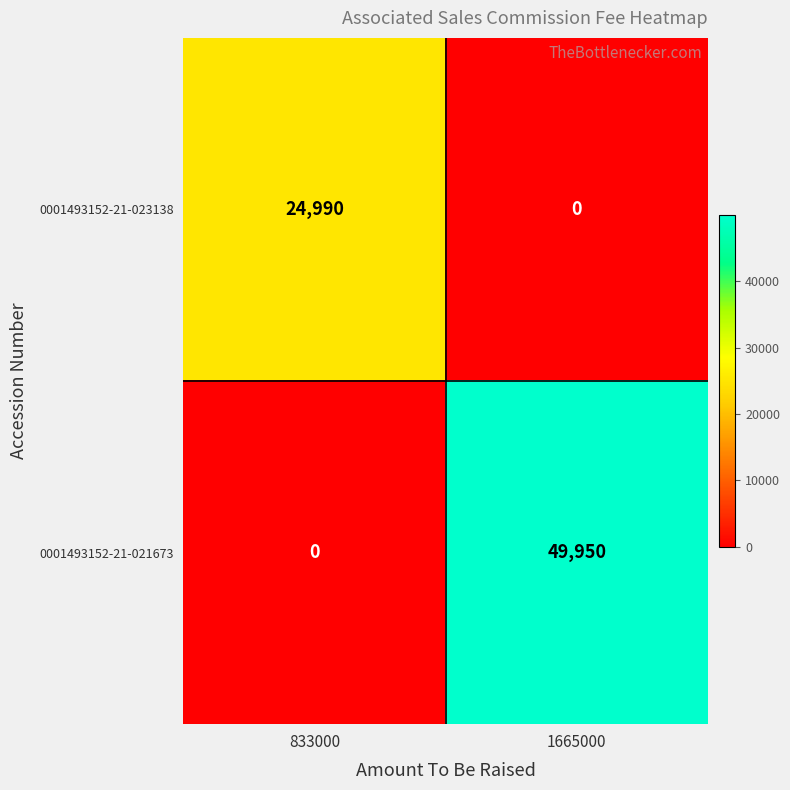

Reading right to left, transcribe all the data shown in this chart.

0001493152-21-023138: 0	24990
0001493152-21-021673: 49950	0